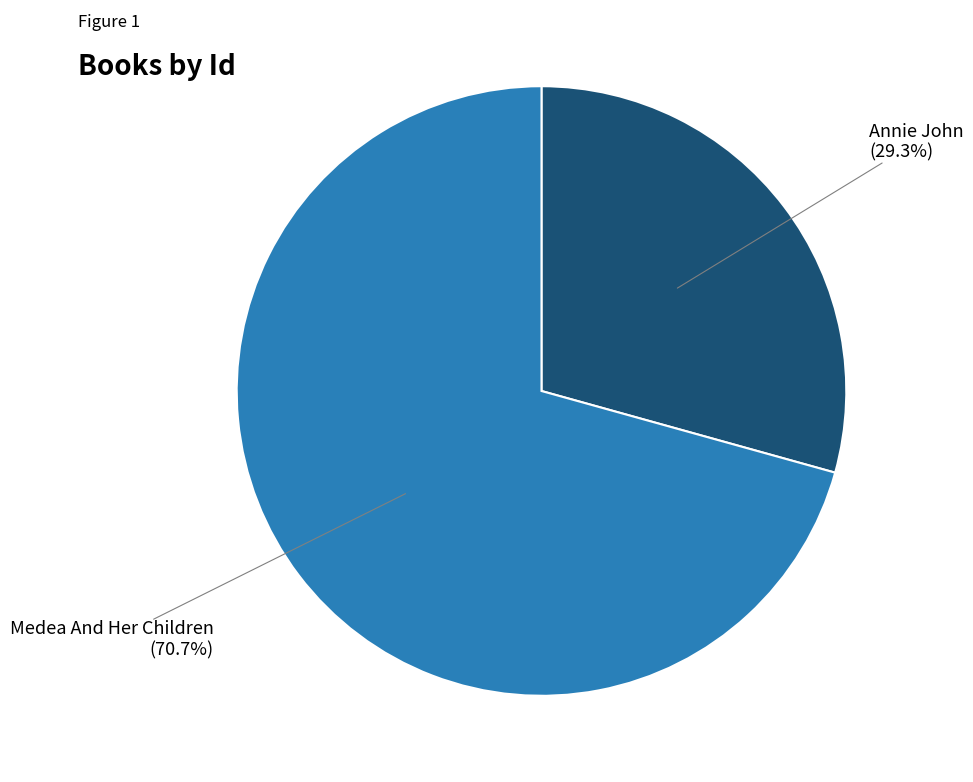

Is there any slice that represents more than half of the pie?

Yes